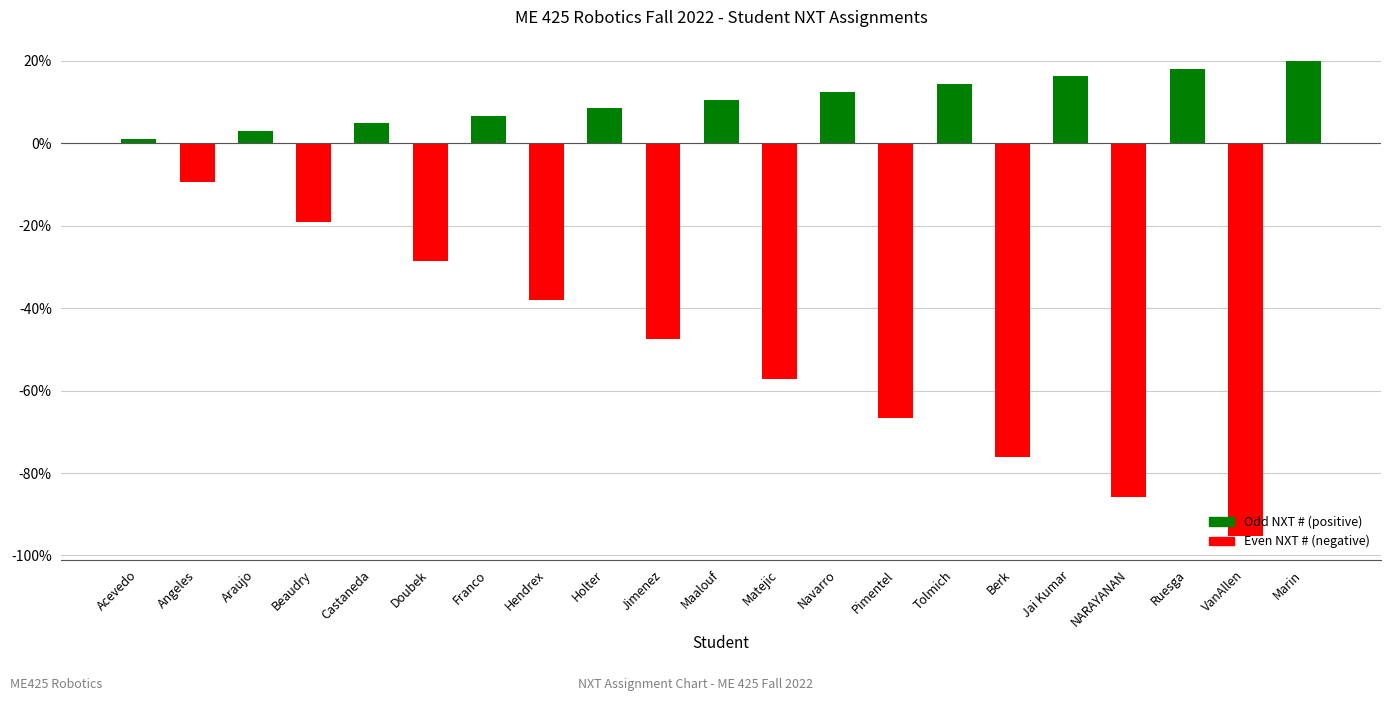

Reading left to right, extract all data points from this chart.

1.0	-9.5	2.9	-19.0	4.8	-28.6	6.7	-38.1	8.6	-47.6	10.5	-57.1	12.4	-66.7	14.3	-76.2	16.2	-85.7	18.1	-95.2	20.0